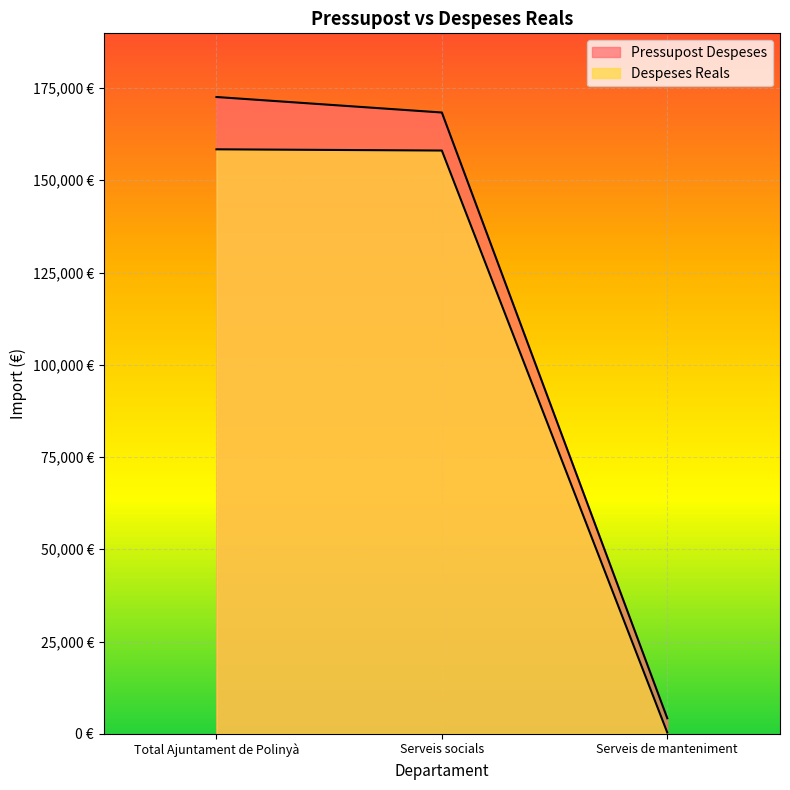

What is the lowest value of the Despeses Reals series?

329.6